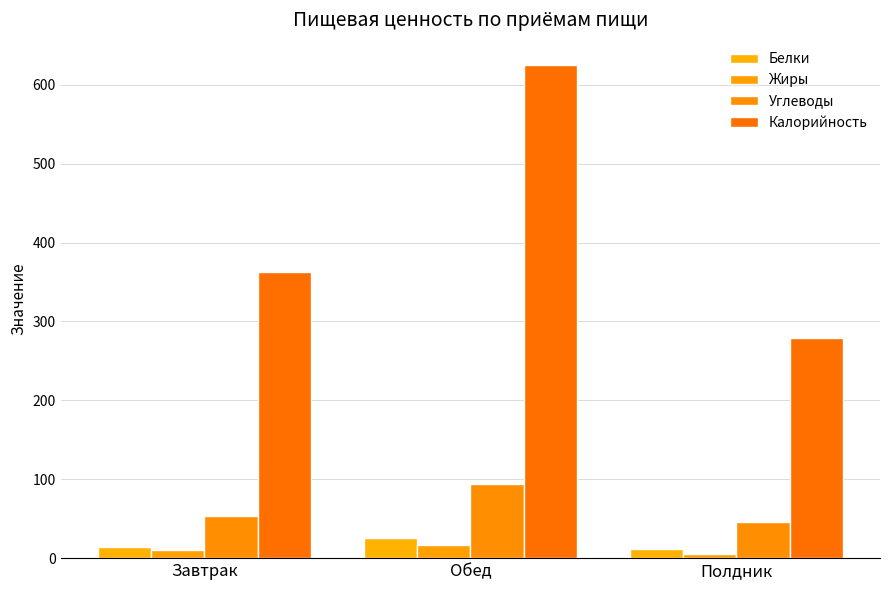

What is the total value across all series at Завтрак?

440.4